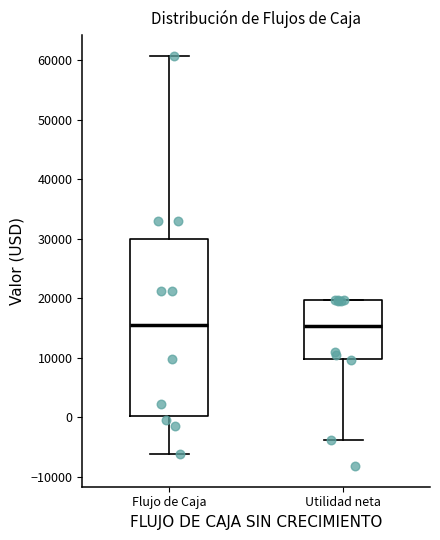

Where is the upper edge of the box for Utilidad neta on the y-axis? The values are not printed on the chart, so give them approximately, as read against the axis.

20000